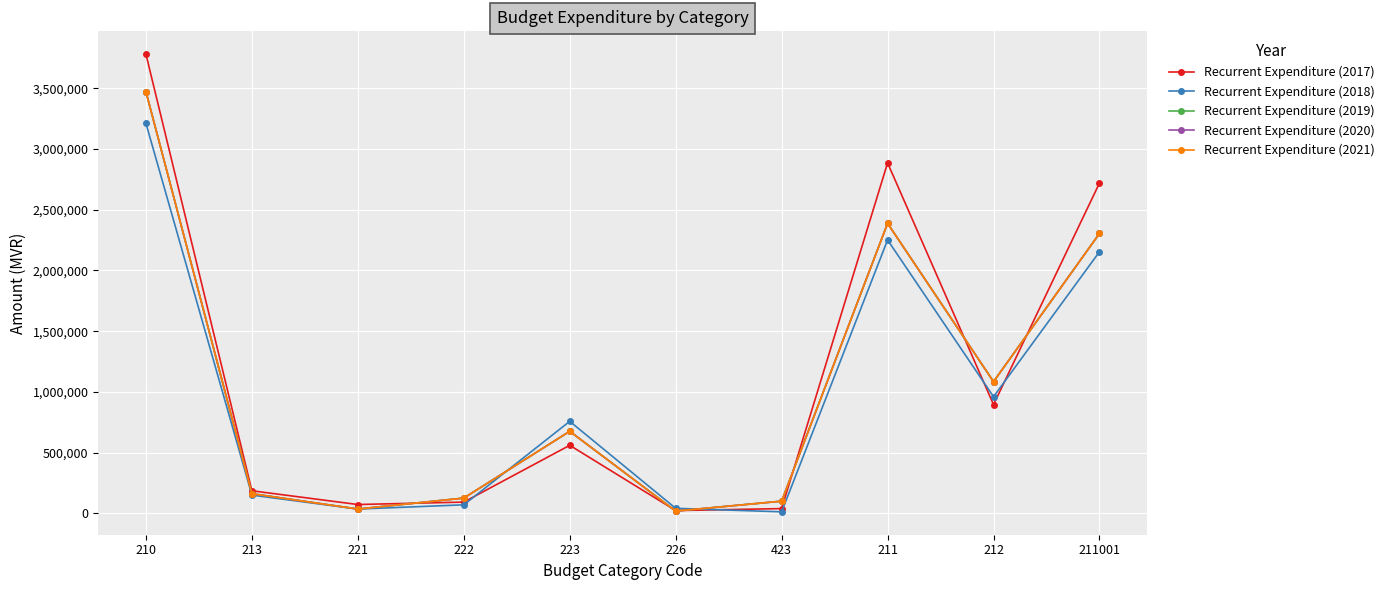

What position from the right is 212?

2